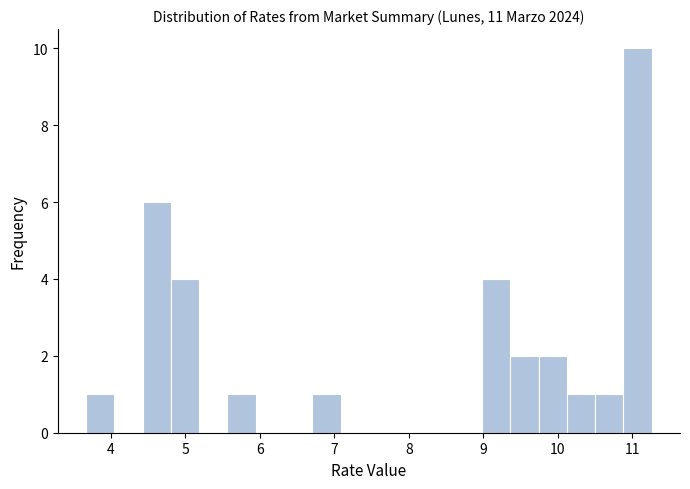

Read against the x-axis, roughly where is the centre of the tallest bar?

11.1